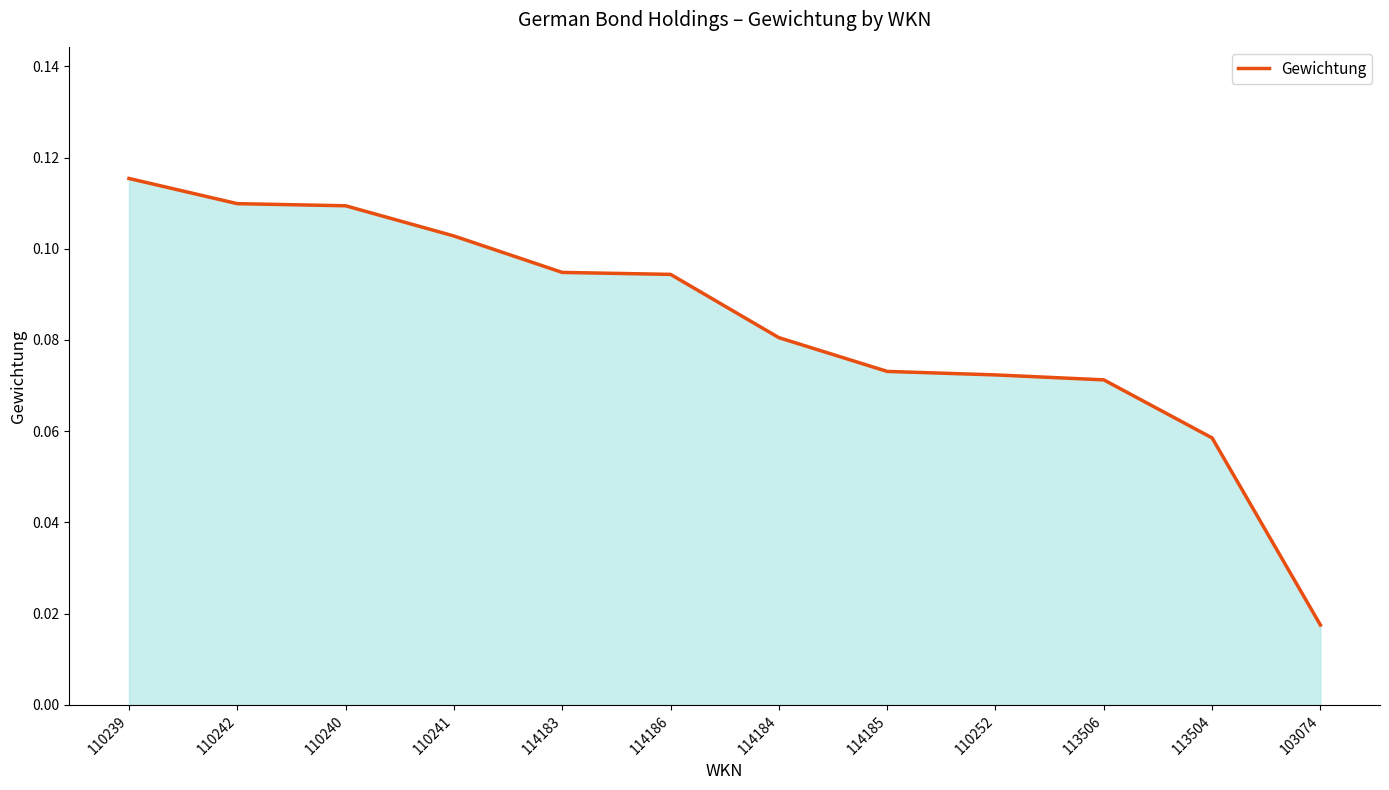

How many lines are shown in the chart?

1